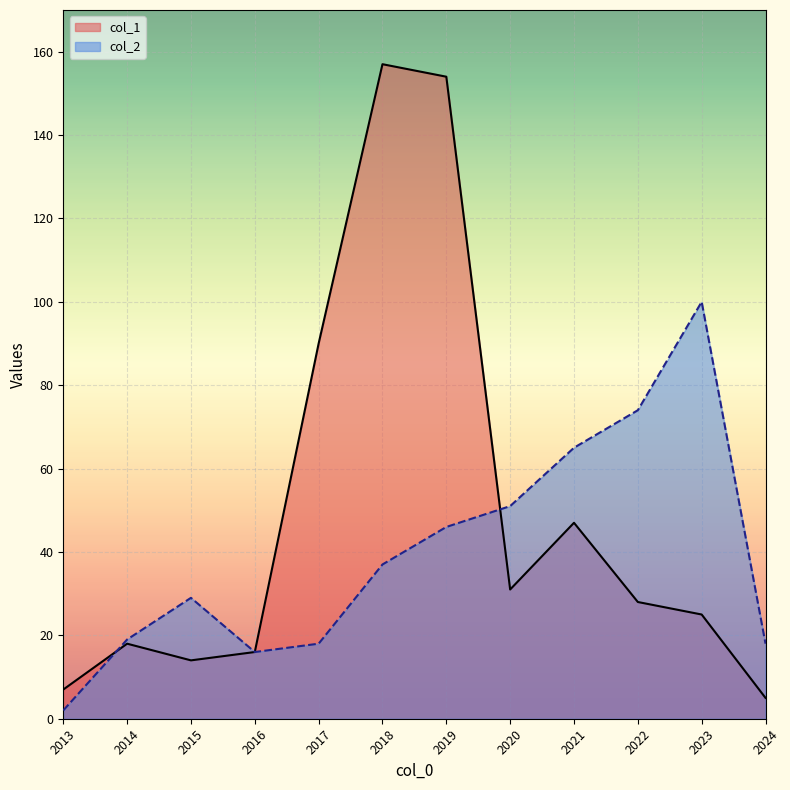

True or false: col_2 and col_1 intersect in this chart.

True